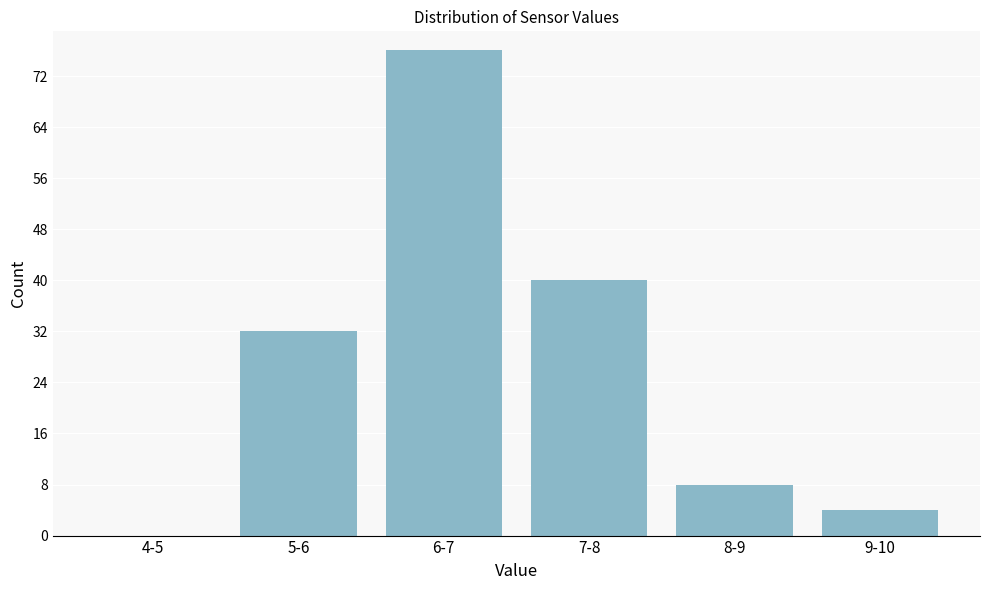

Reading left to right, extract all data points from this chart.

4-5=0	5-6=32	6-7=76	7-8=40	8-9=8	9-10=4